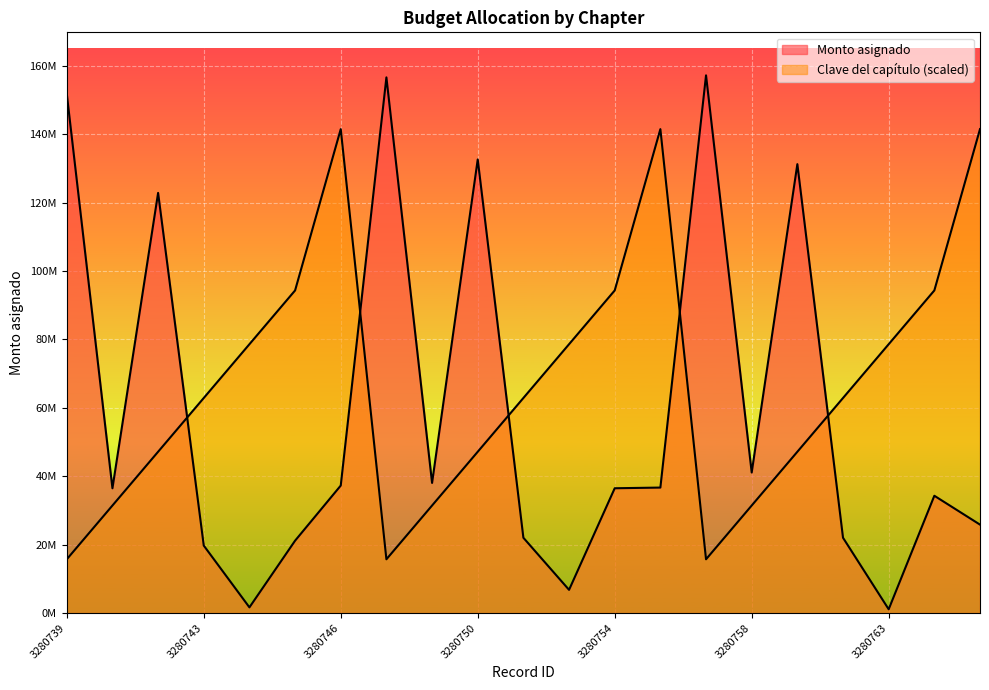

How many interior local valleys does the Monto asignado series have?

6